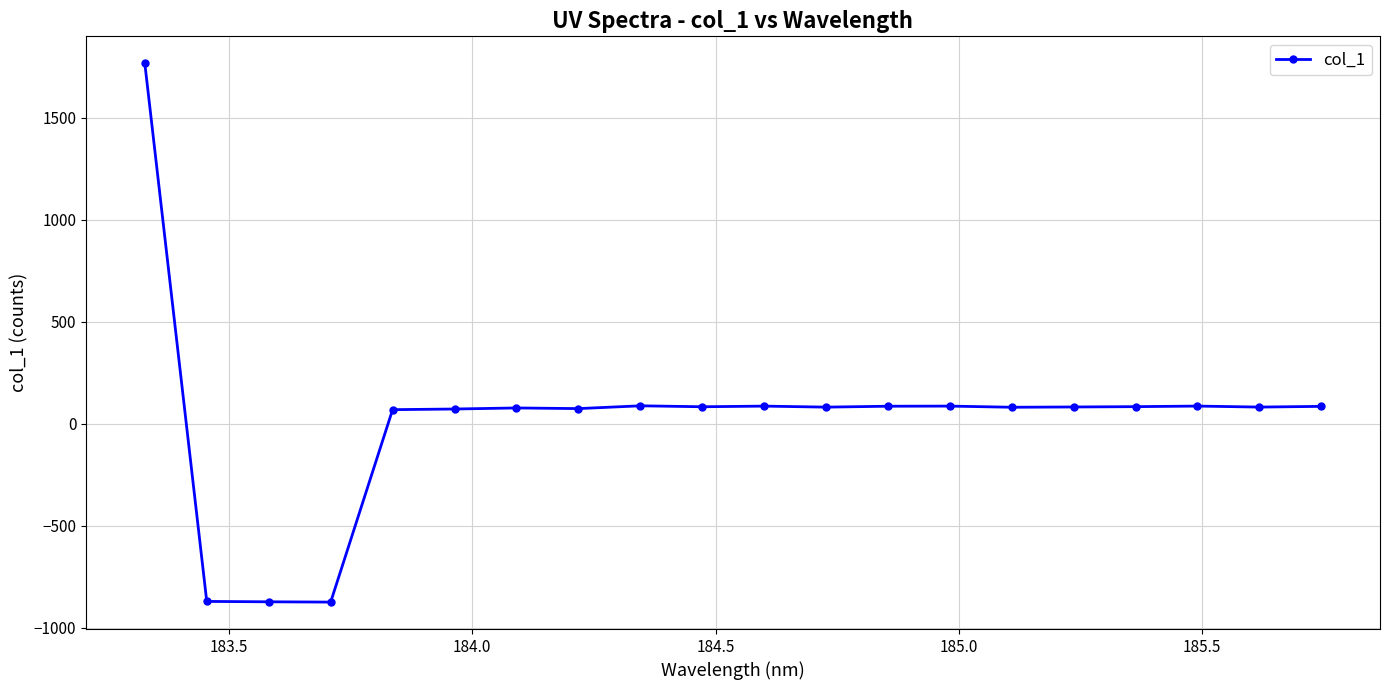

True or false: there are more than 2 points higher than both neighbors.

True